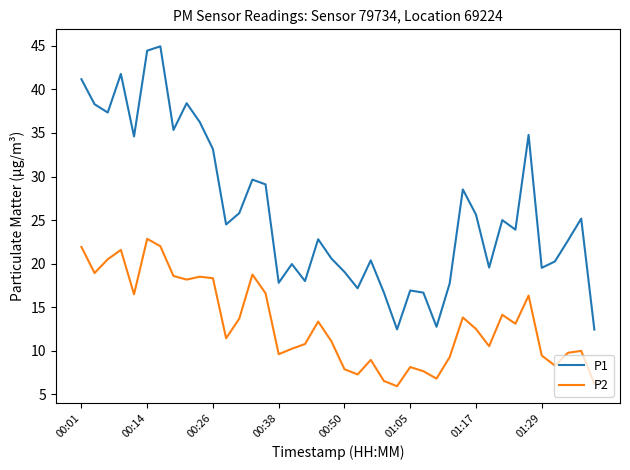

How many lines are shown in the chart?

2